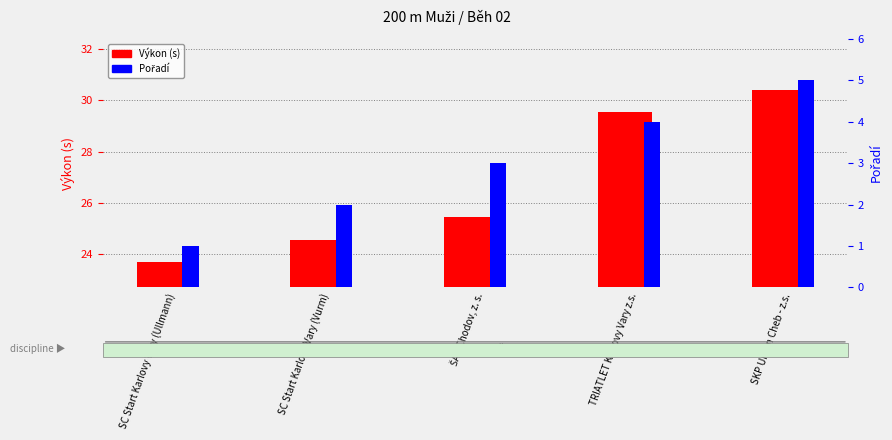

Rank the series at ŠAK Chodov, z. s. from lowest to highest value.

Výkon (s), Pořadí